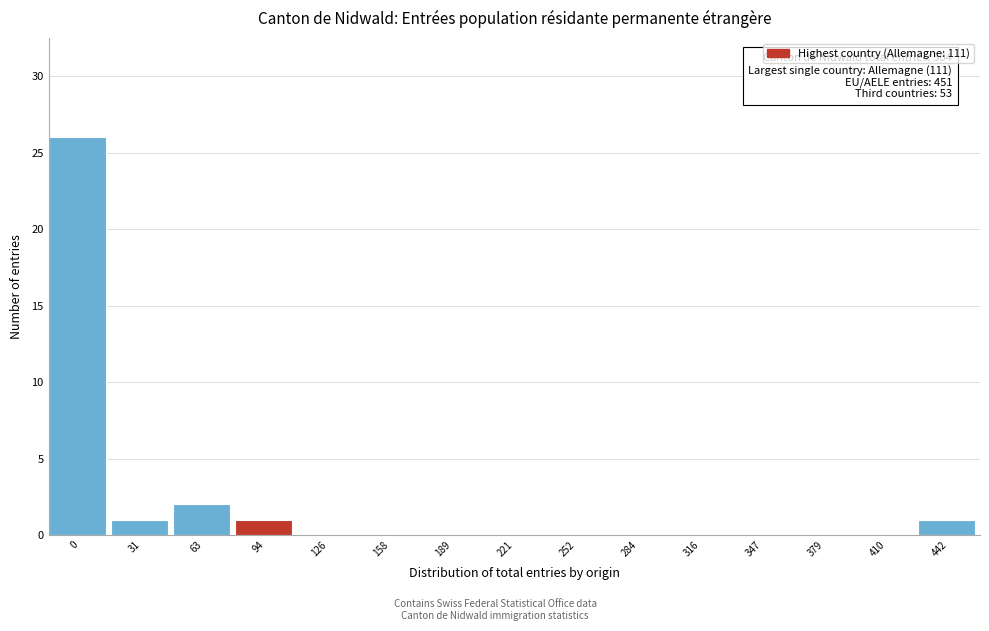

Reading right to left, transcribe all the data shown in this chart.

442=1	410=0	379=0	347=0	316=0	284=0	252=0	221=0	189=0	158=0	126=0	94=1	63=2	31=1	0=26